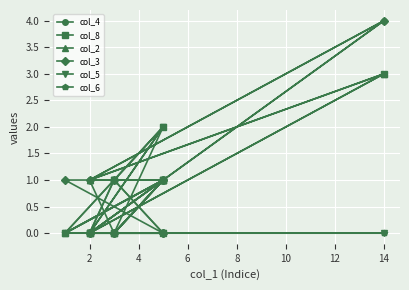

In col_8, how many points are higher than both neighbors (excluding endpoints)?

5